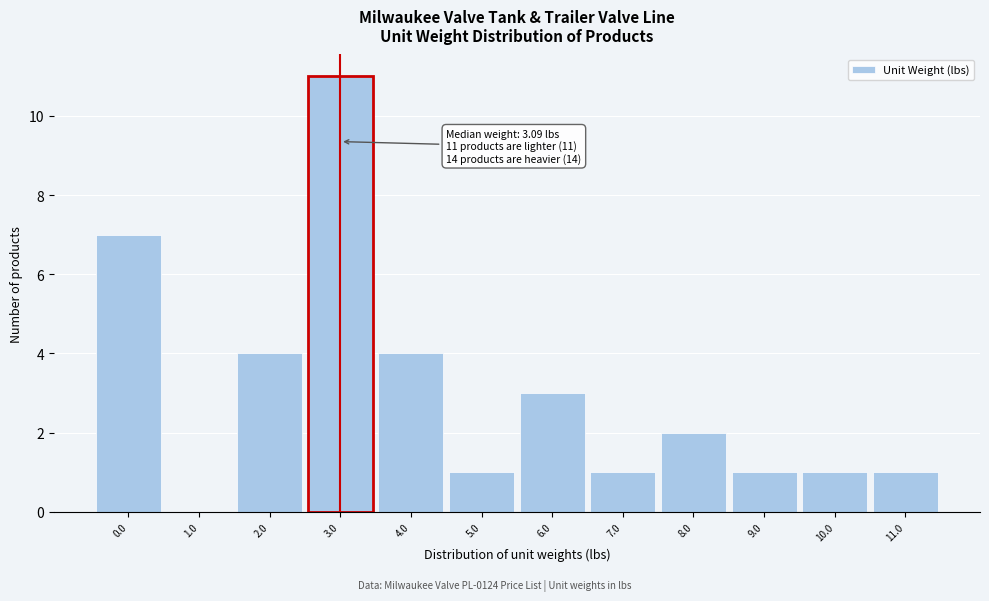

Reading left to right, extract all data points from this chart.

0.0=7	1.0=0	2.0=4	3.0=11	4.0=4	5.0=1	6.0=3	7.0=1	8.0=2	9.0=1	10.0=1	11.0=1